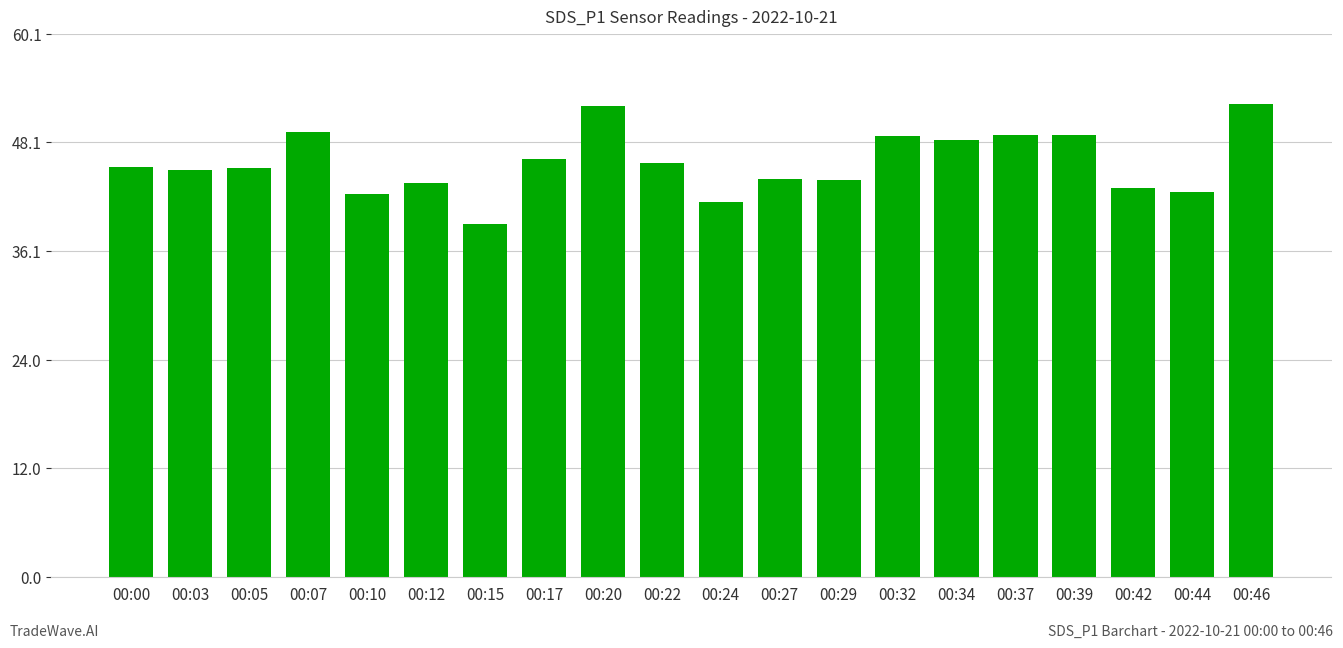

What value does the data have at 00:32?

48.8